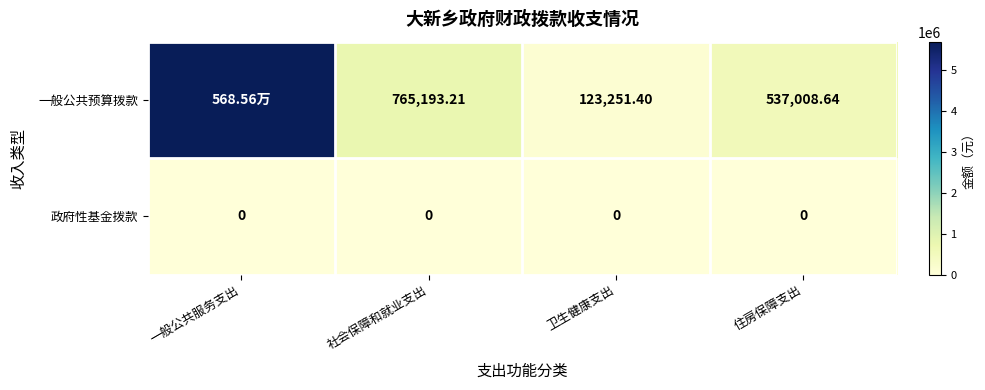

What is the difference between the highest and lowest values at 卫生健康支出?

123251.4